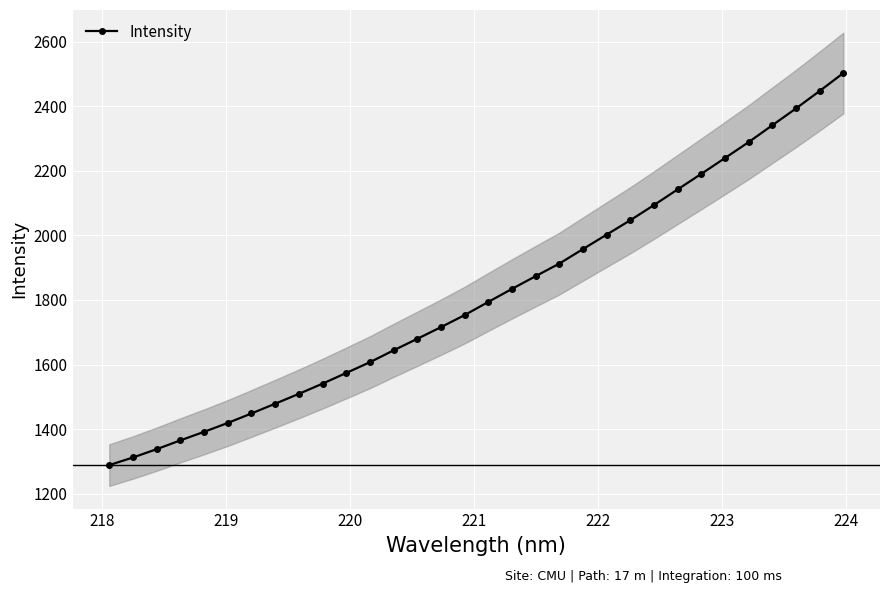

What is the average value?

1816.6